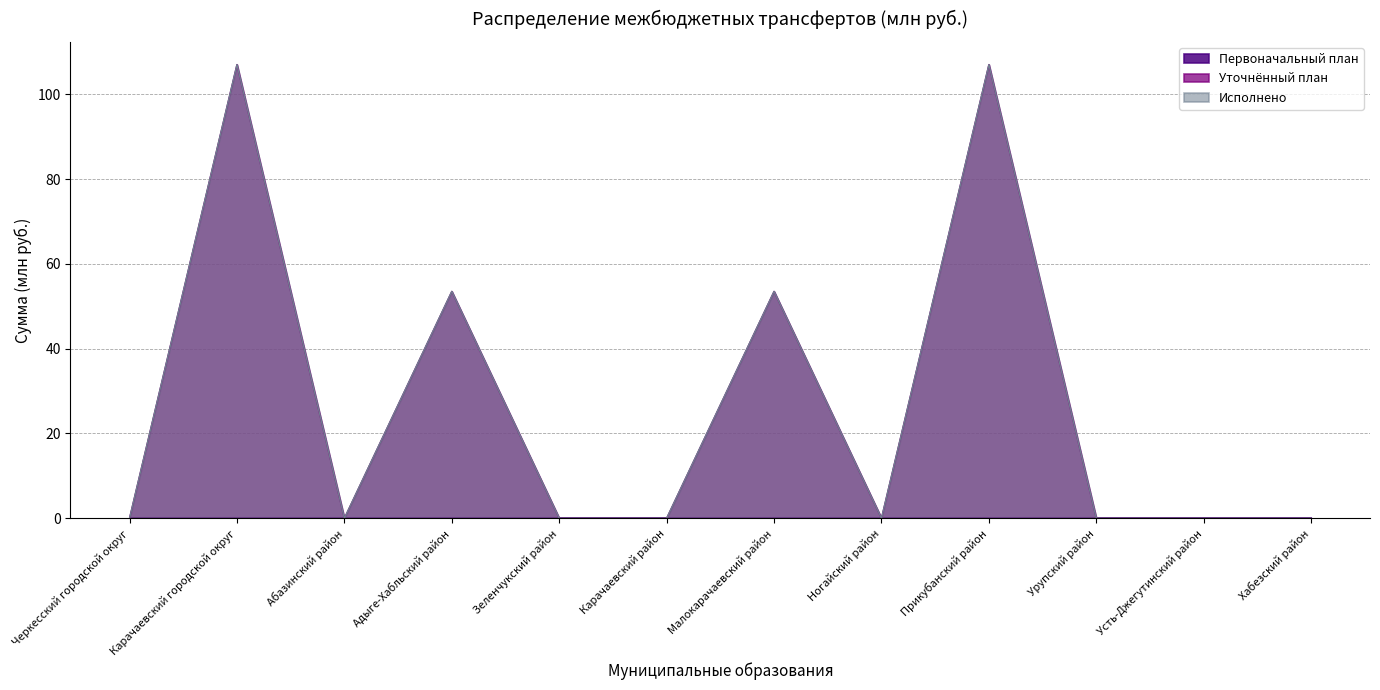

What is the label of the 11th point from the right?

Карачаевский городской округ